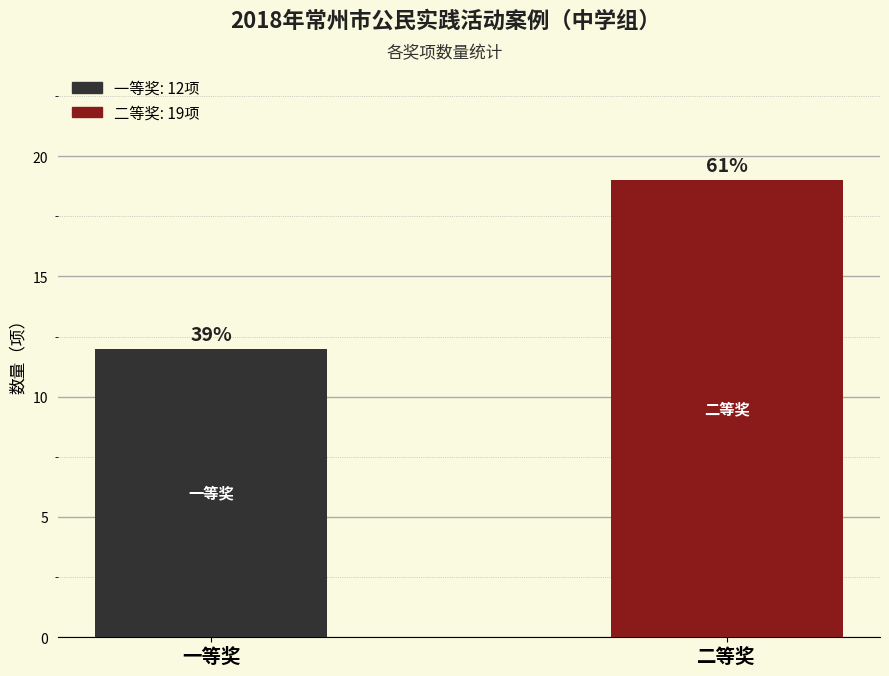

How many values are below 19?

1